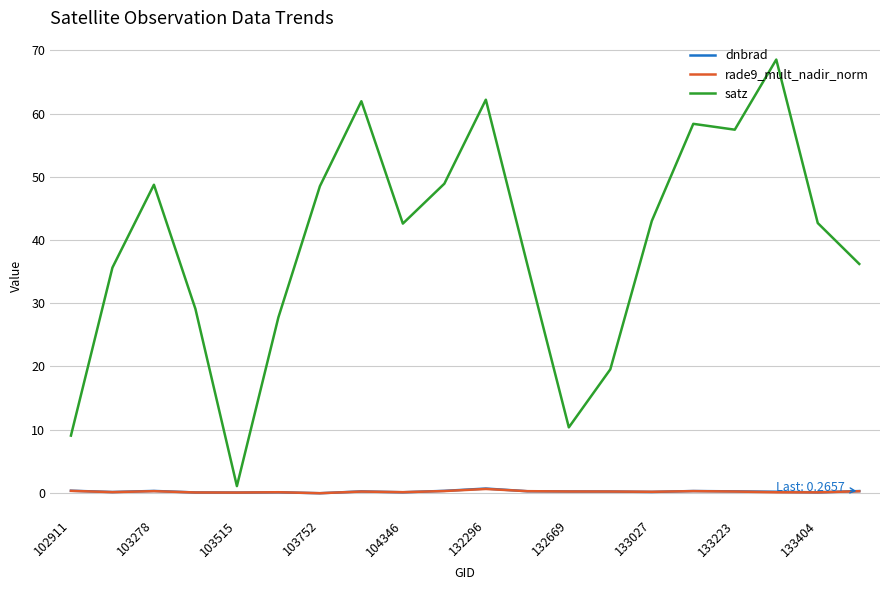

What is the maximum value for satz?

68.5